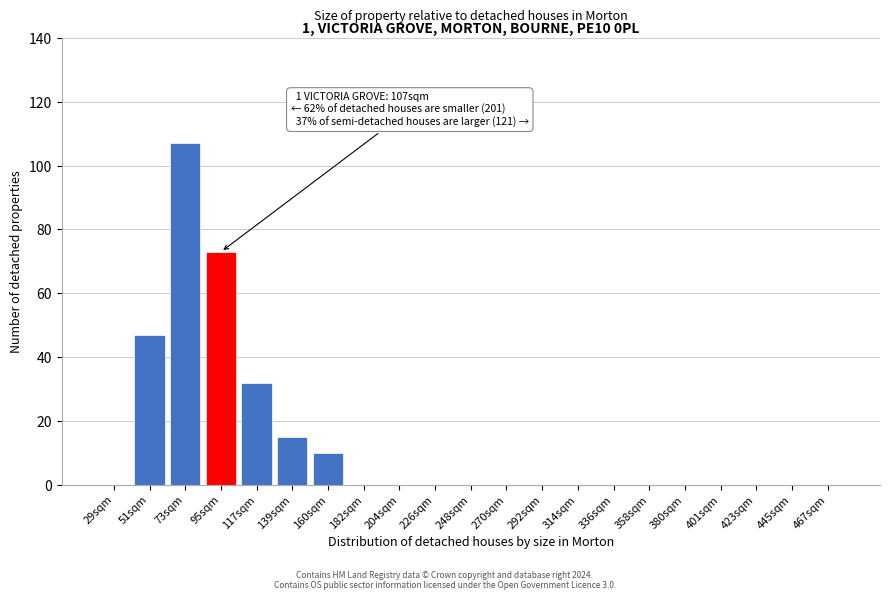

Reading left to right, extract all data points from this chart.

29sqm=0	51sqm=47	73sqm=107	95sqm=73	117sqm=32	139sqm=15	160sqm=10	182sqm=0	204sqm=0	226sqm=0	248sqm=0	270sqm=0	292sqm=0	314sqm=0	336sqm=0	358sqm=0	380sqm=0	401sqm=0	423sqm=0	445sqm=0	467sqm=0